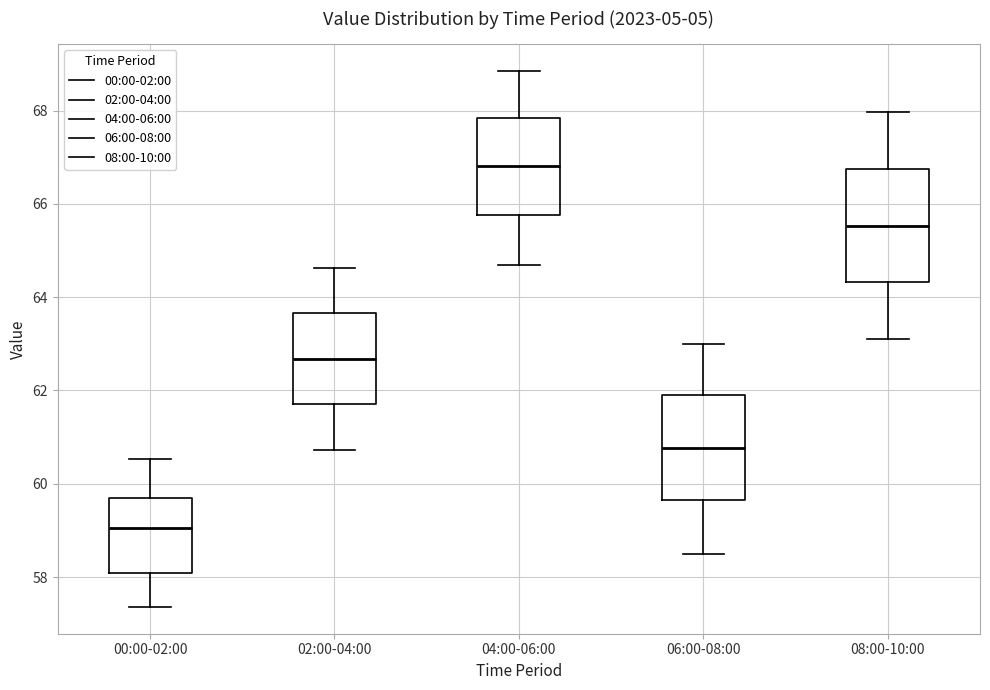

Reading left to right, transcribe this box plot: for each box, give where its median line is, the range the box spans, and where its two whiskers end, as read against the y-axis. The values are not printed on the chart, so give them approximately, as read against the axis.

00:00-02:00: median 59.0, box 58.0 to 59.6, whiskers 57.4 to 60.6
02:00-04:00: median 62.6, box 61.8 to 63.6, whiskers 60.8 to 64.6
04:00-06:00: median 66.8, box 65.8 to 67.8, whiskers 64.8 to 68.8
06:00-08:00: median 60.8, box 59.6 to 61.8, whiskers 58.6 to 63.0
08:00-10:00: median 65.6, box 64.4 to 66.8, whiskers 63.2 to 68.0